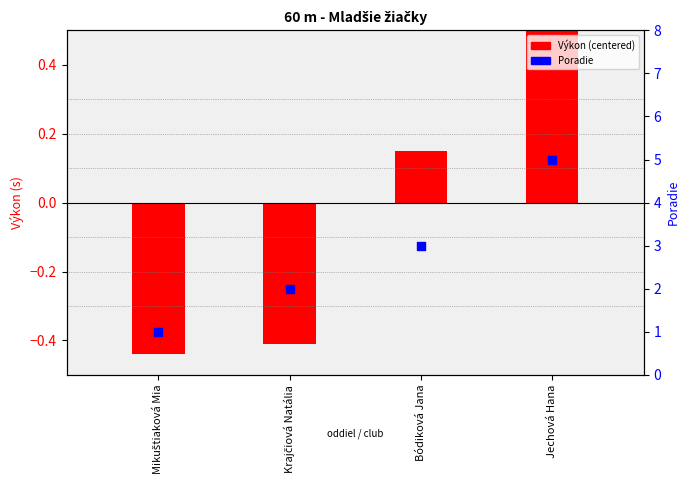

What are all the series names shown in the legend?

Výkon (centered), Poradie